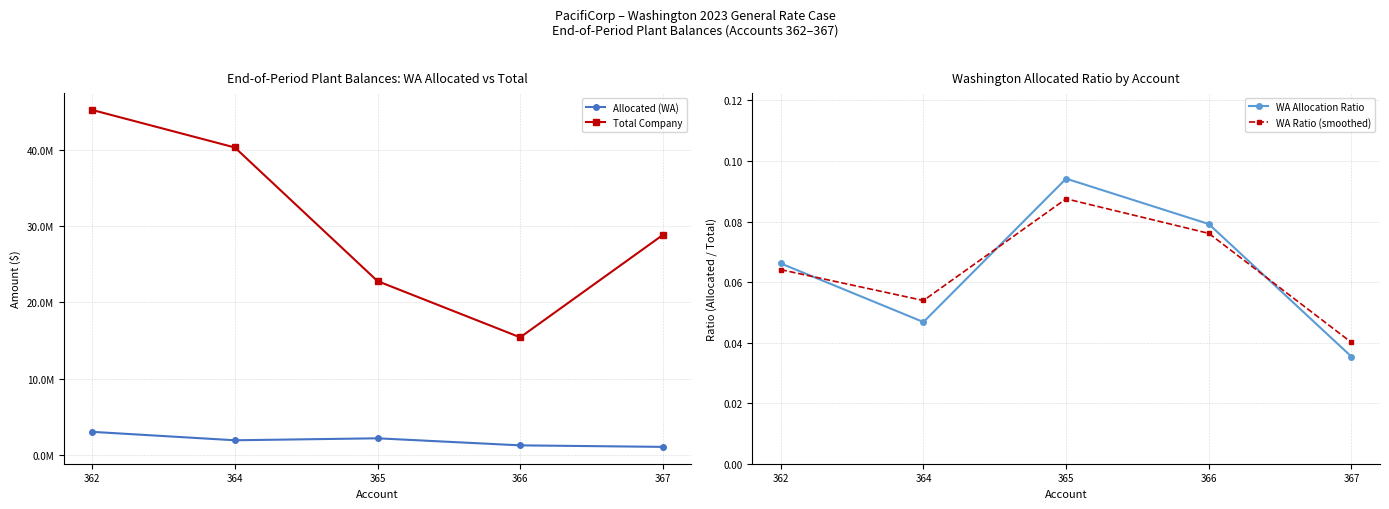

Count the number of data series in this chart.

4